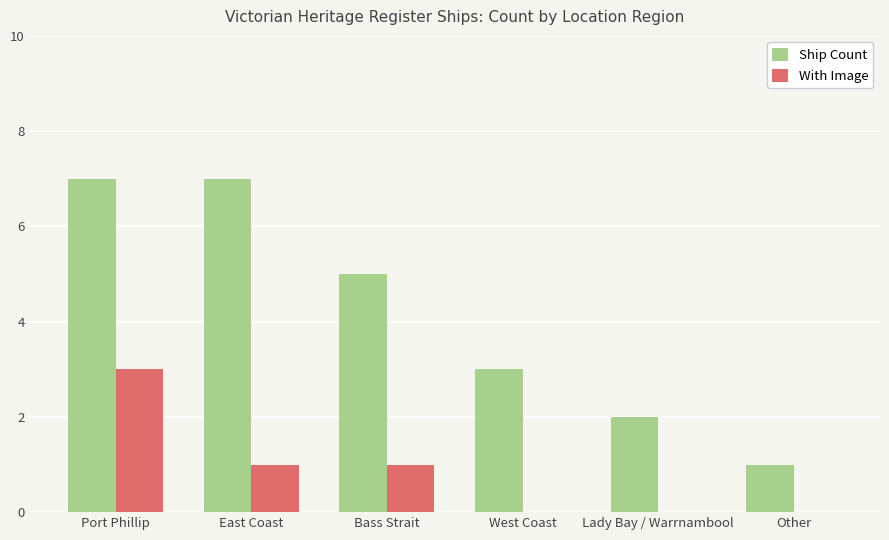

Is the value of With Image at Port Phillip greater than the value of Ship Count at Bass Strait?

No